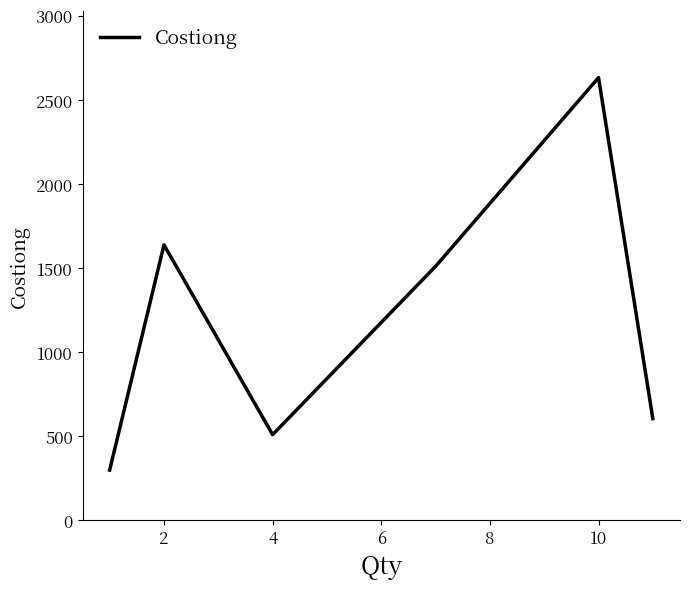

What is the difference between the maximum and minimum values?

2335.6